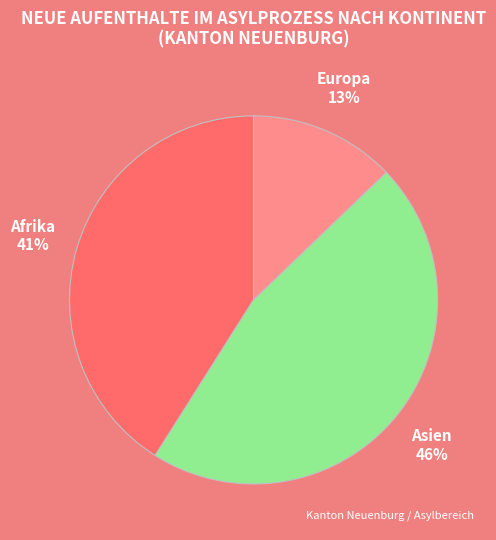

Rank the categories by value from highest to lowest.

Asien, Afrika, Europa